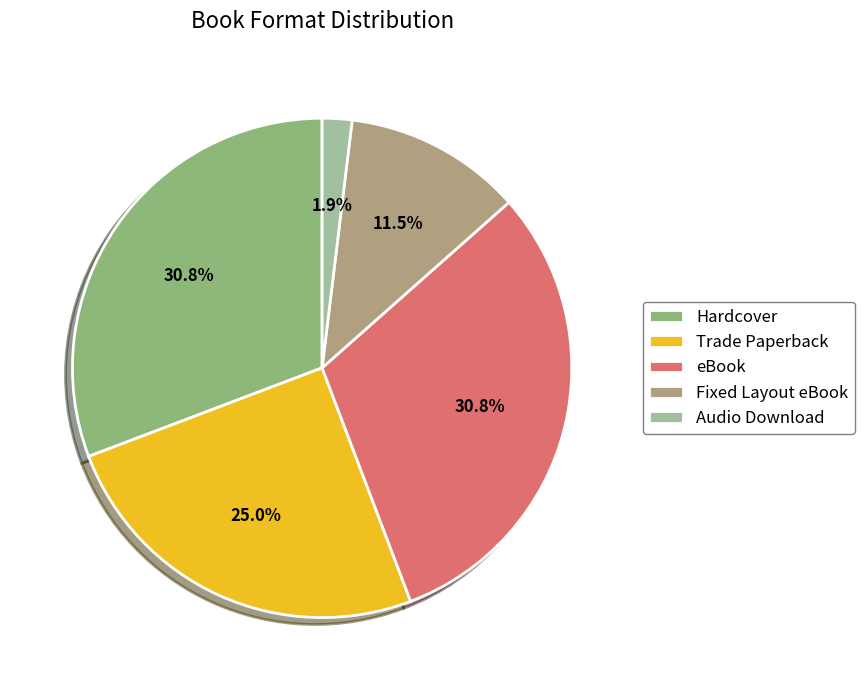

Is the sum of eBook and Fixed Layout eBook greater than half?

No